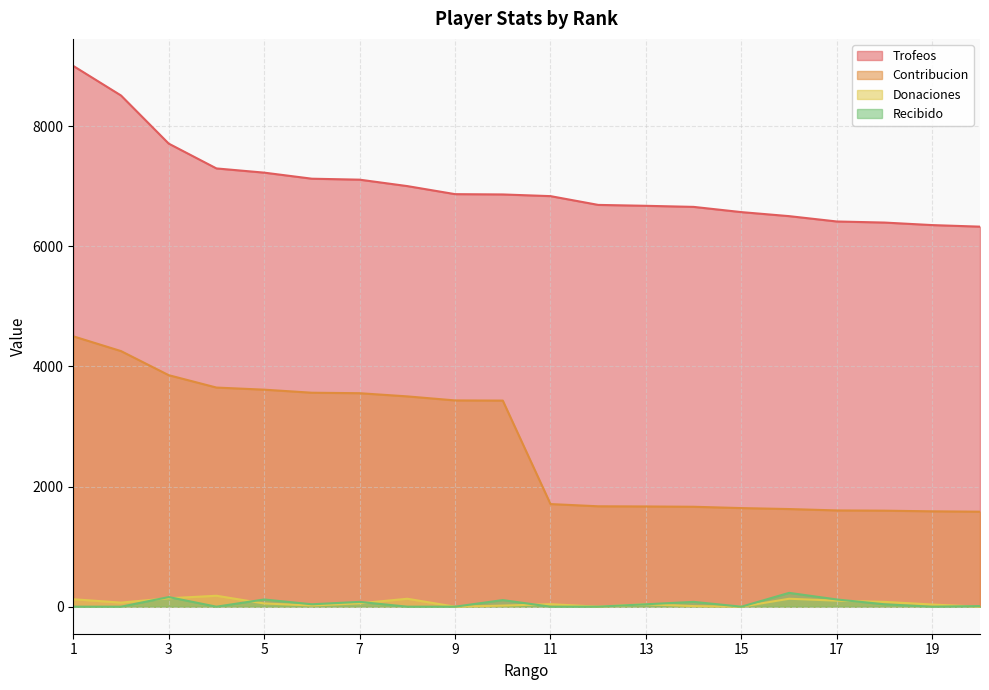

What is the maximum value for Contribucion?

4500